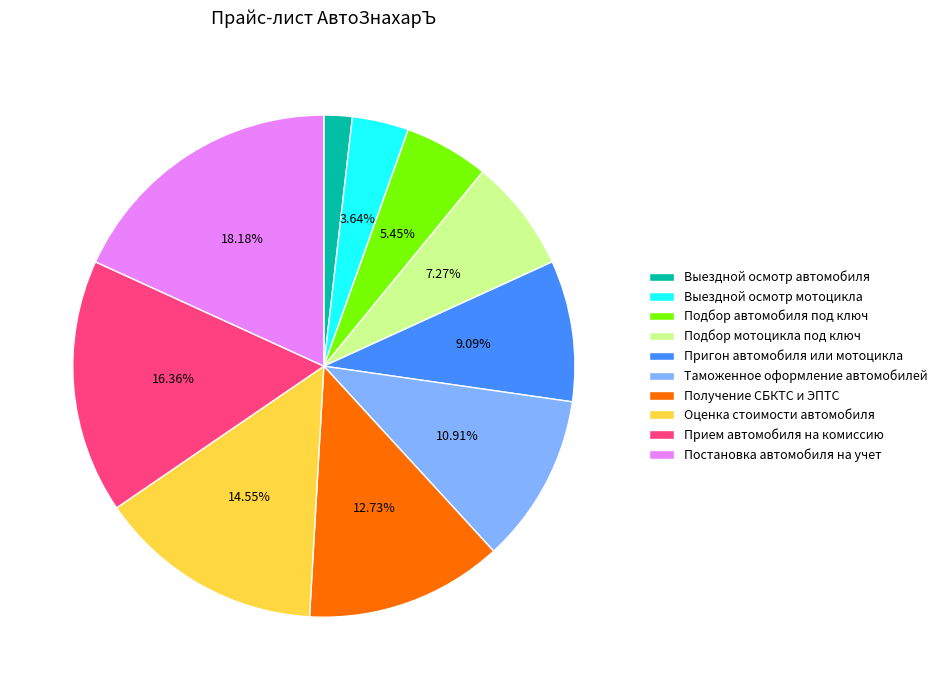

Which category has the biggest portion of the pie?

Постановка автомобиля на учет